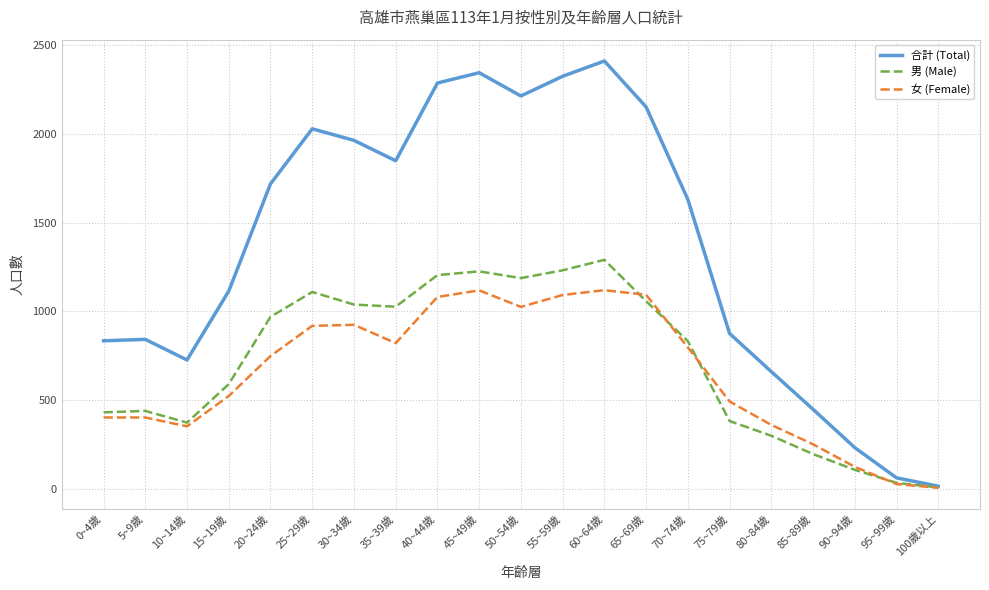

List the series in order of their peak value, highest first.

合計 (Total), 男 (Male), 女 (Female)